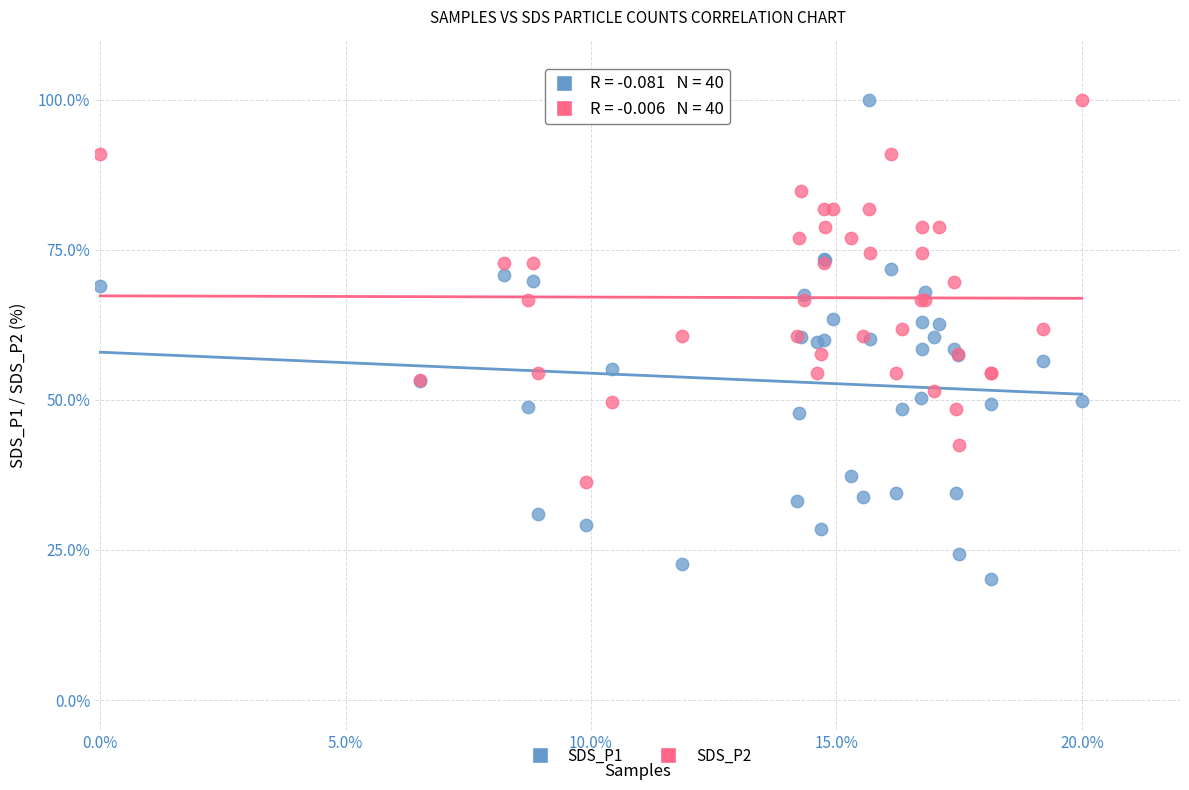

Which series contains the lowest Y value?

SDS_P1